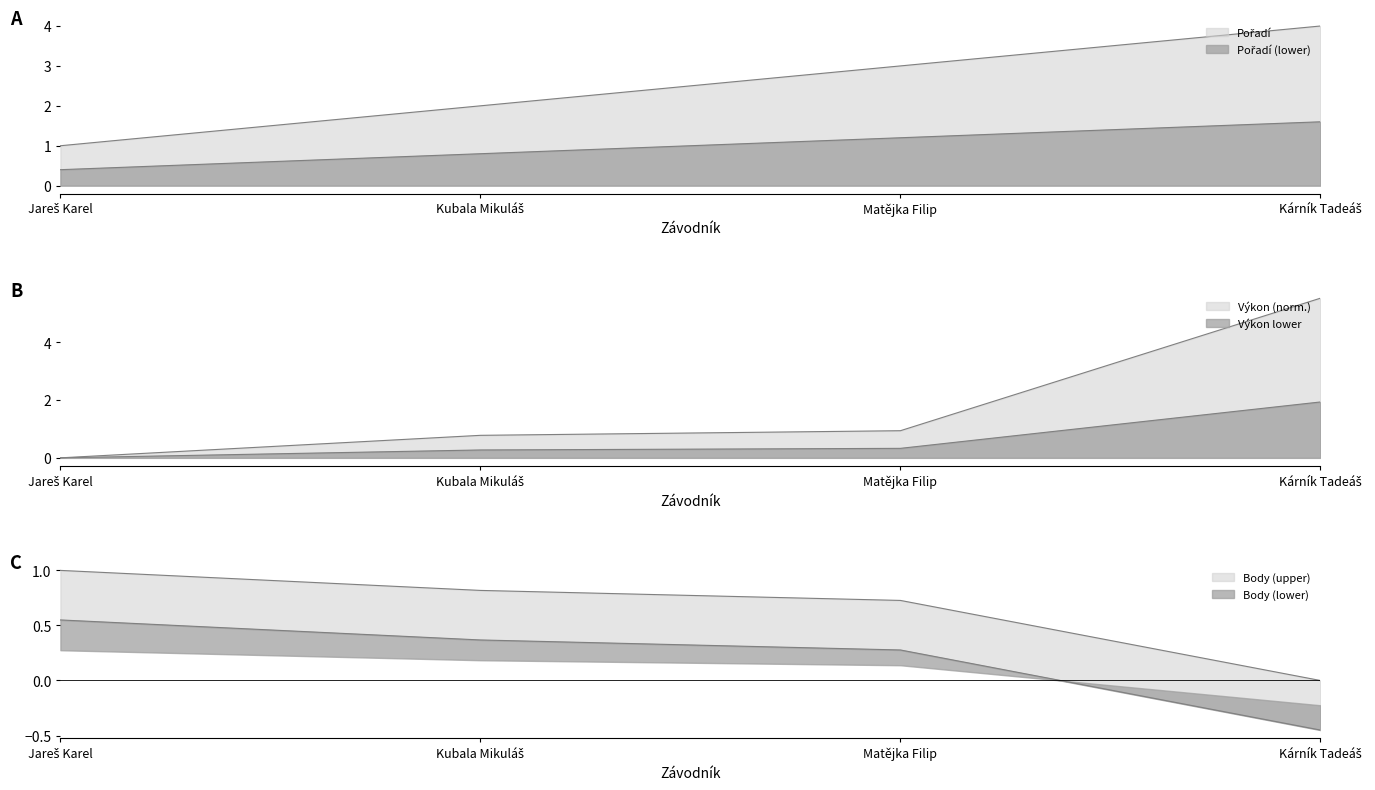

What is the minimum value for Pořadí?

1.0